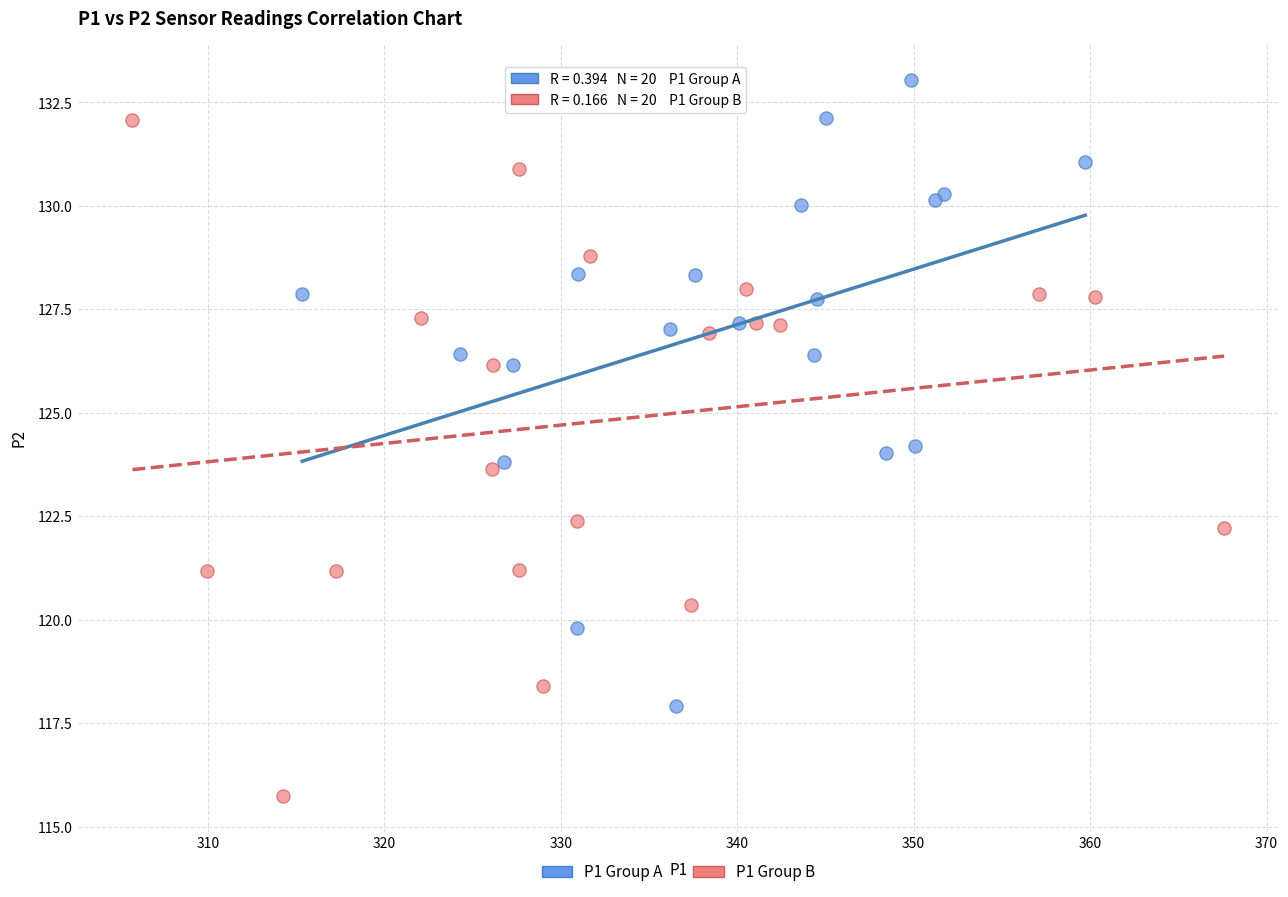

Which series has the widest spread of Y values?

P1 Group B